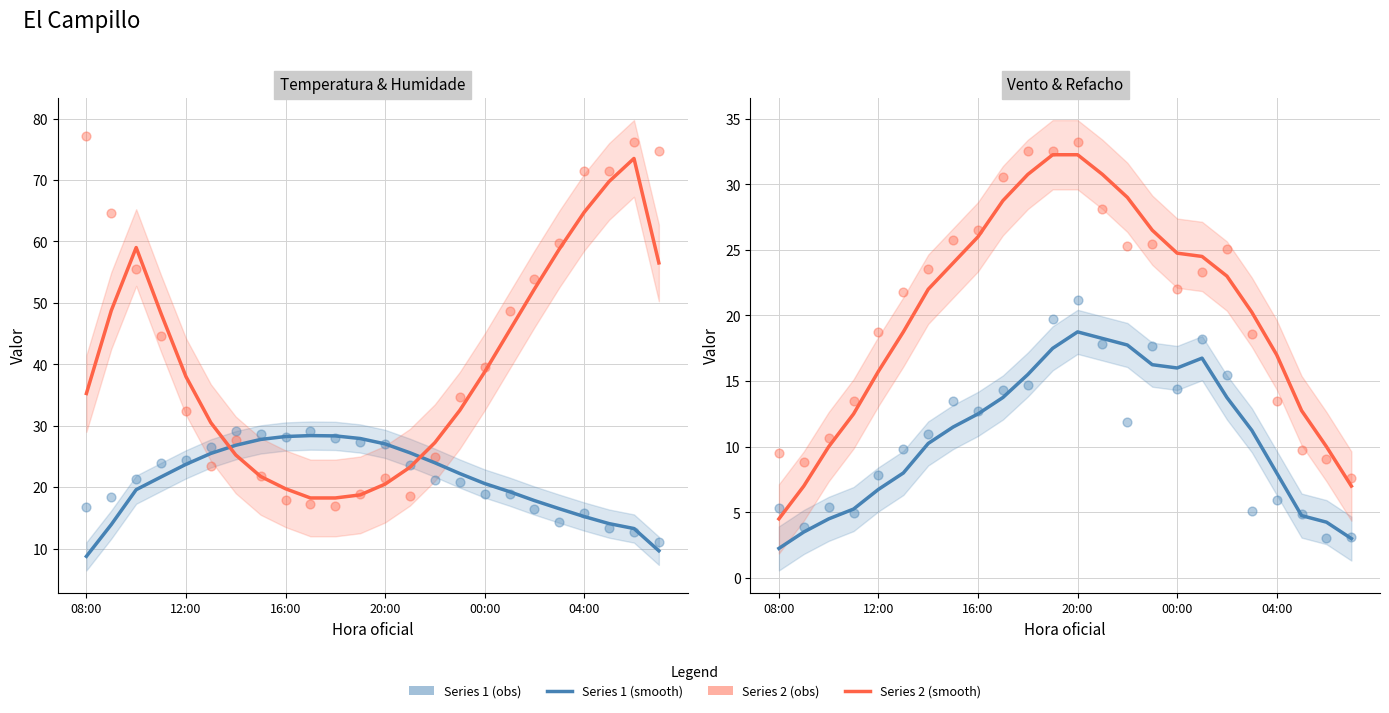

At how many categories does at least one series exceed 42?

11